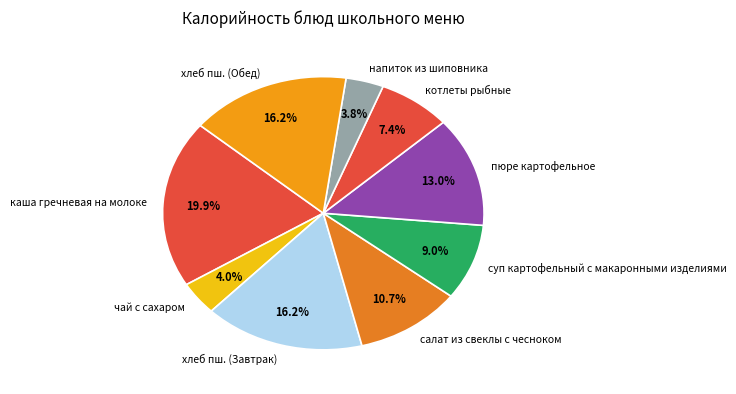

Which slice is the largest?

каша гречневая на молоке